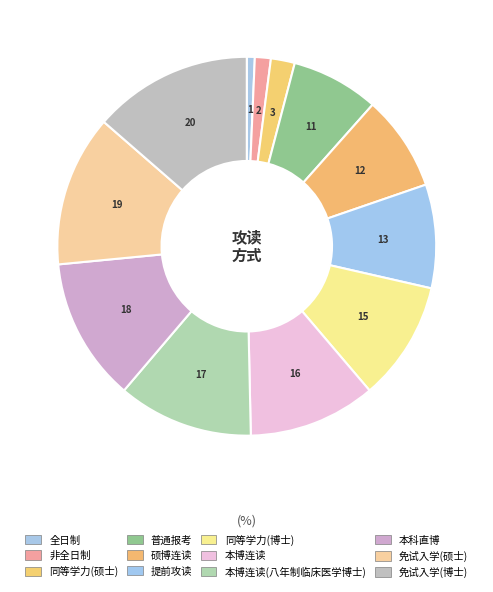

What is the smallest slice in the pie chart?

全日制